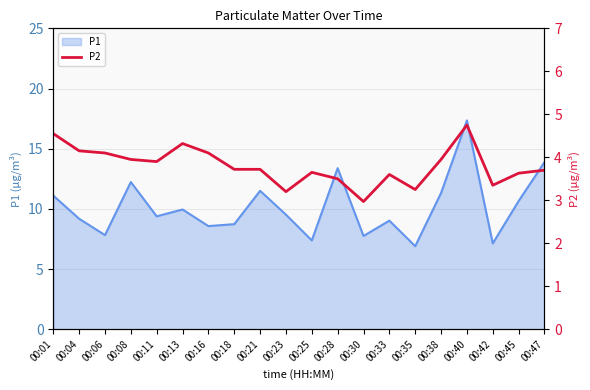

True or false: P1 has a value of 4.6 at 00:18.

False